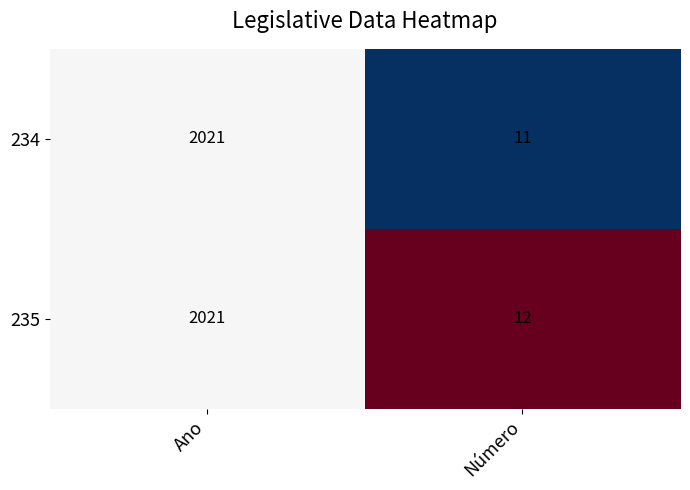

Count the number of data series in this chart.

2